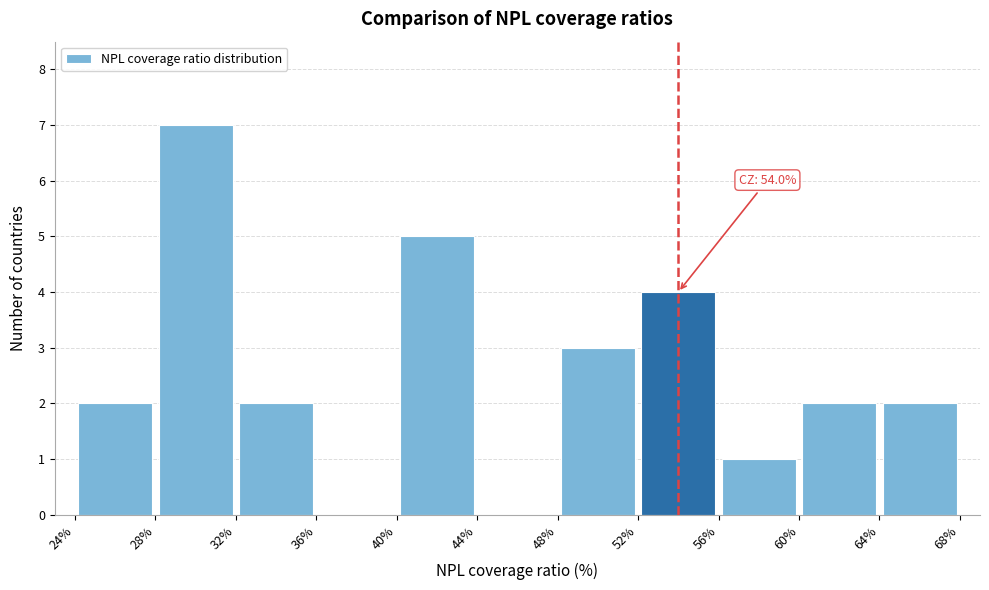

Which range on the x-axis has the tallest bar?

28% to 32%